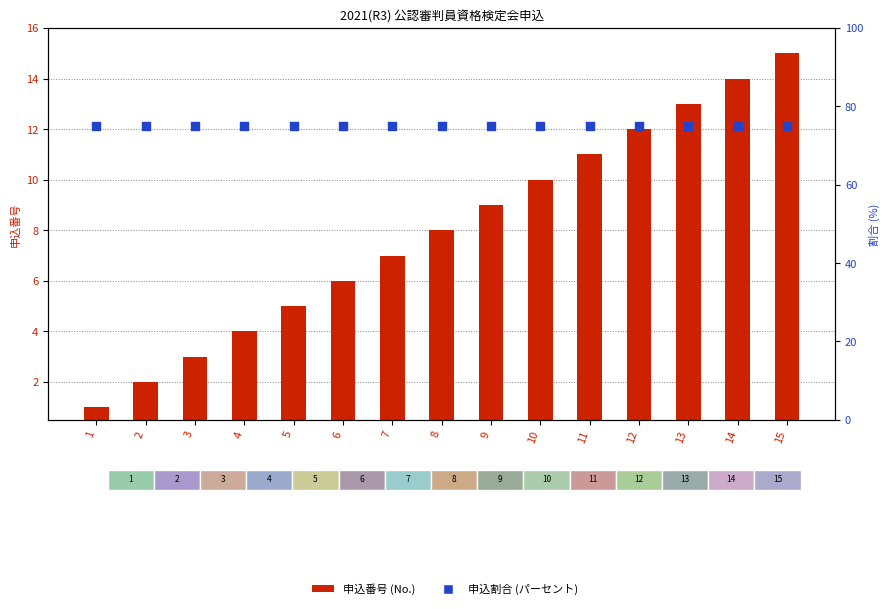

At which category is the sum across all series the highest?

15